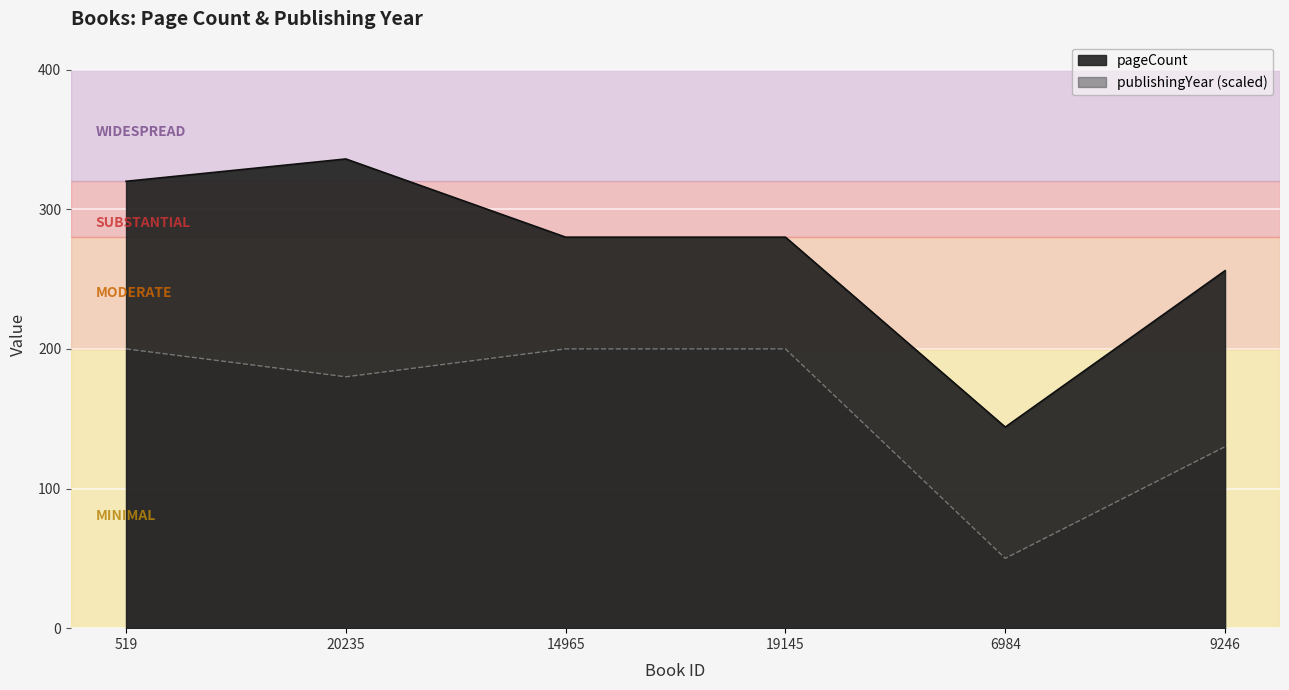

True or false: publishingYear has a value of 86 at 14965.

False